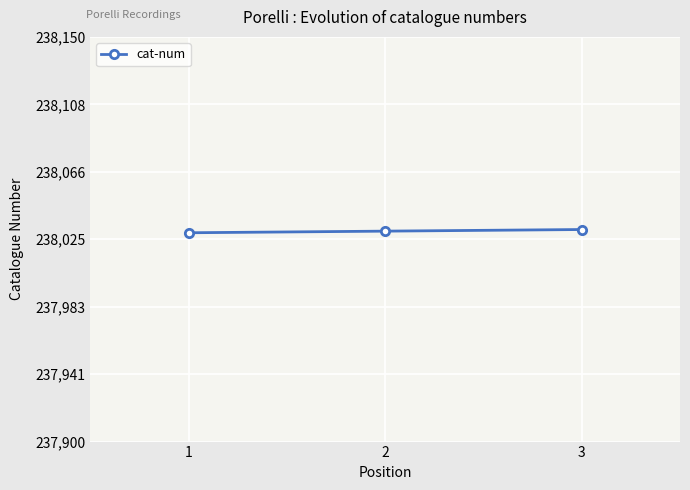

What is the approximate value at 2?

238030